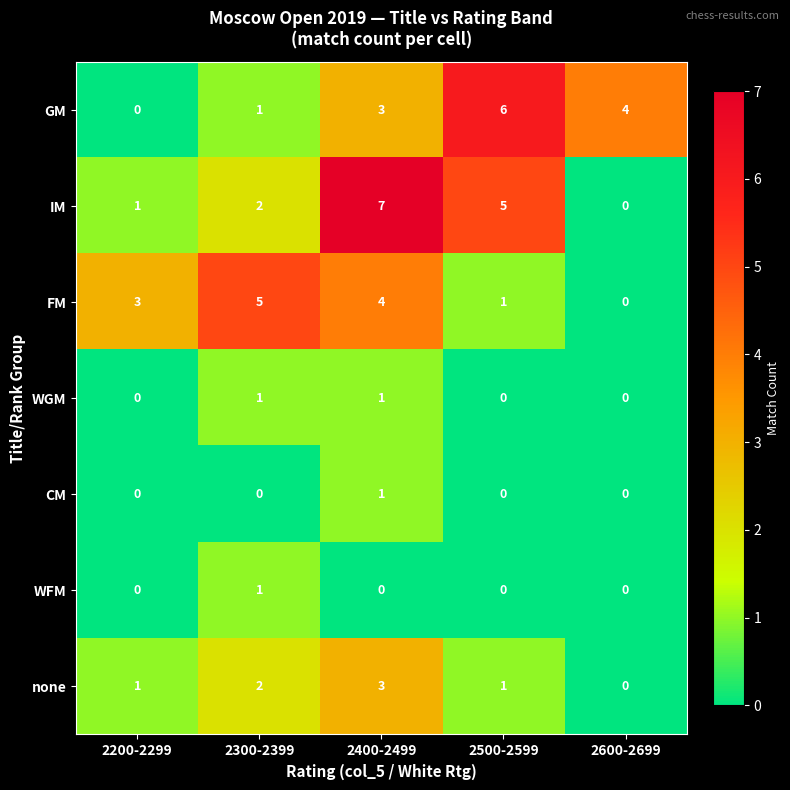

How many FM values are between 1 and 4?

3